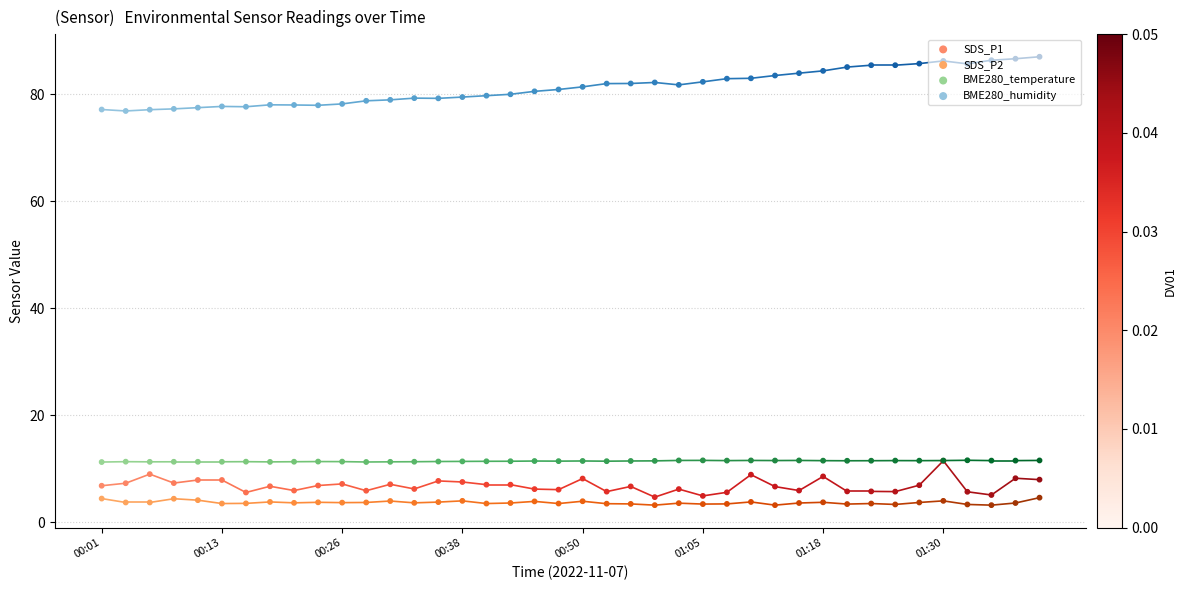

Which series reaches the minimum Y coordinate?

SDS_P2